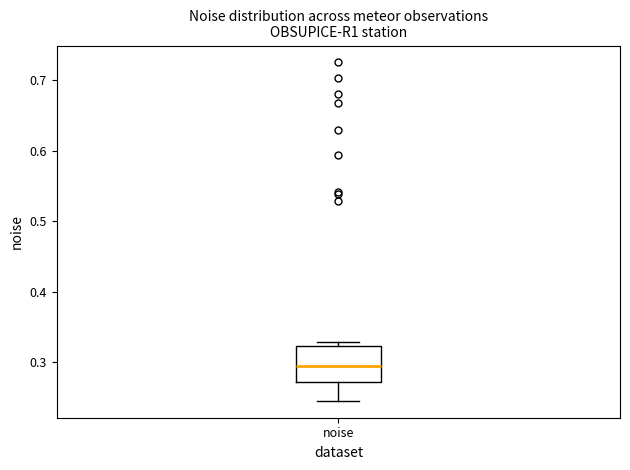

Transcribe this box plot: give where the median line is, the range the box spans, and where the two whiskers end, as read against the y-axis. The values are not printed on the chart, so give them approximately, as read against the axis.

median 0.29, box 0.27 to 0.32, whiskers 0.25 to 0.33